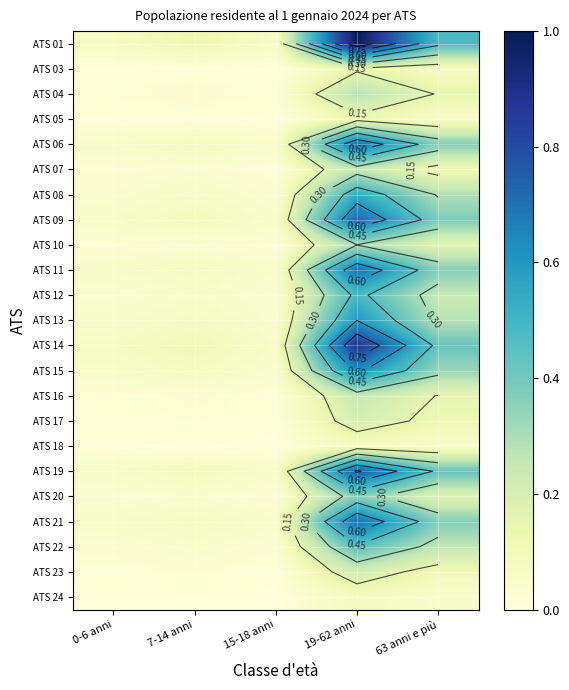

At how many categories does at least one series exceed 0?

5